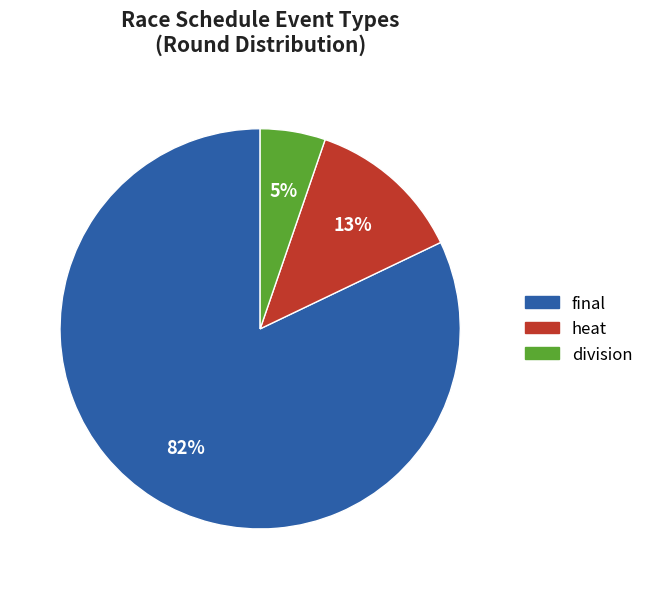

Does any single category account for the majority?

Yes